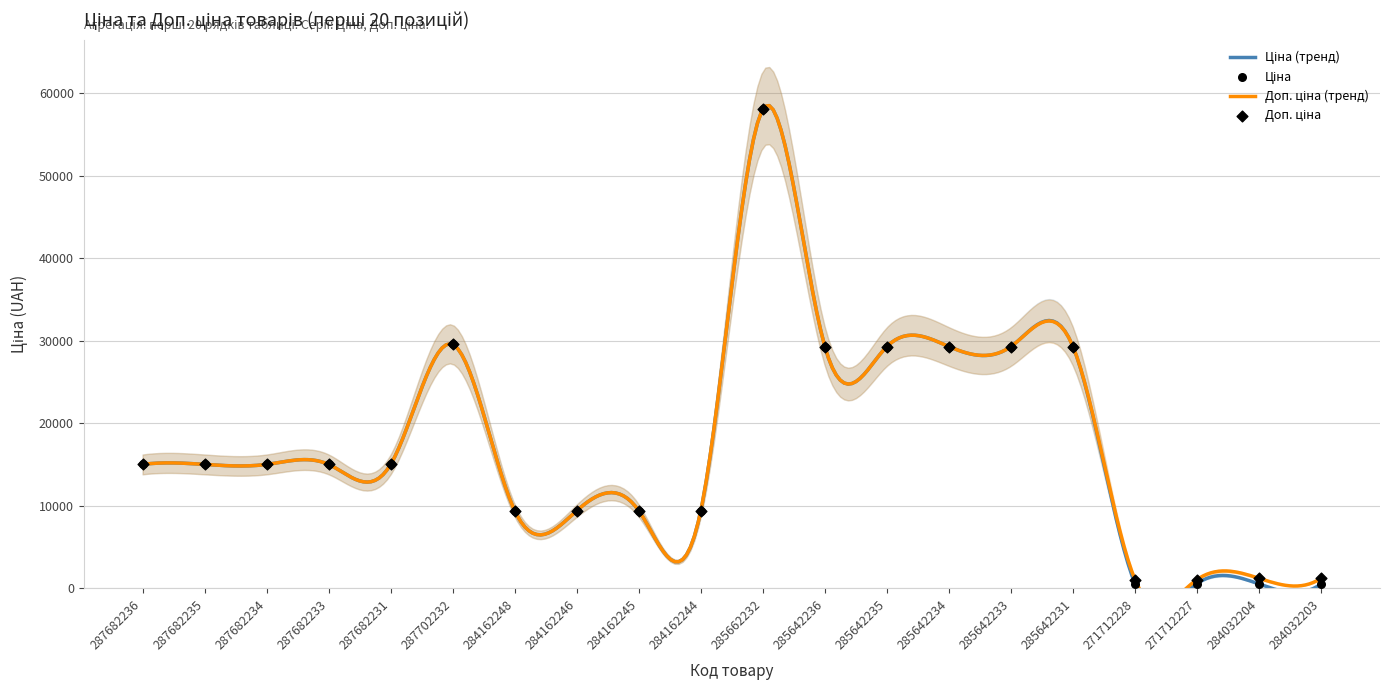

Which series contains the lowest Y value?

Ціна